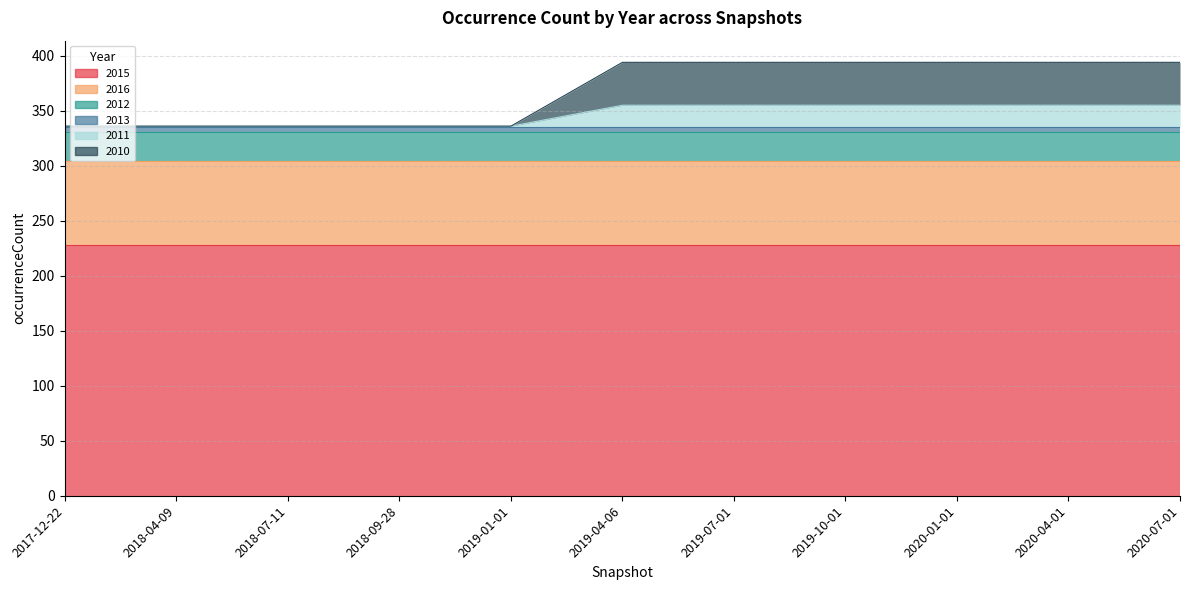

True or false: 2013 has more than 0 interior local peaks.

False